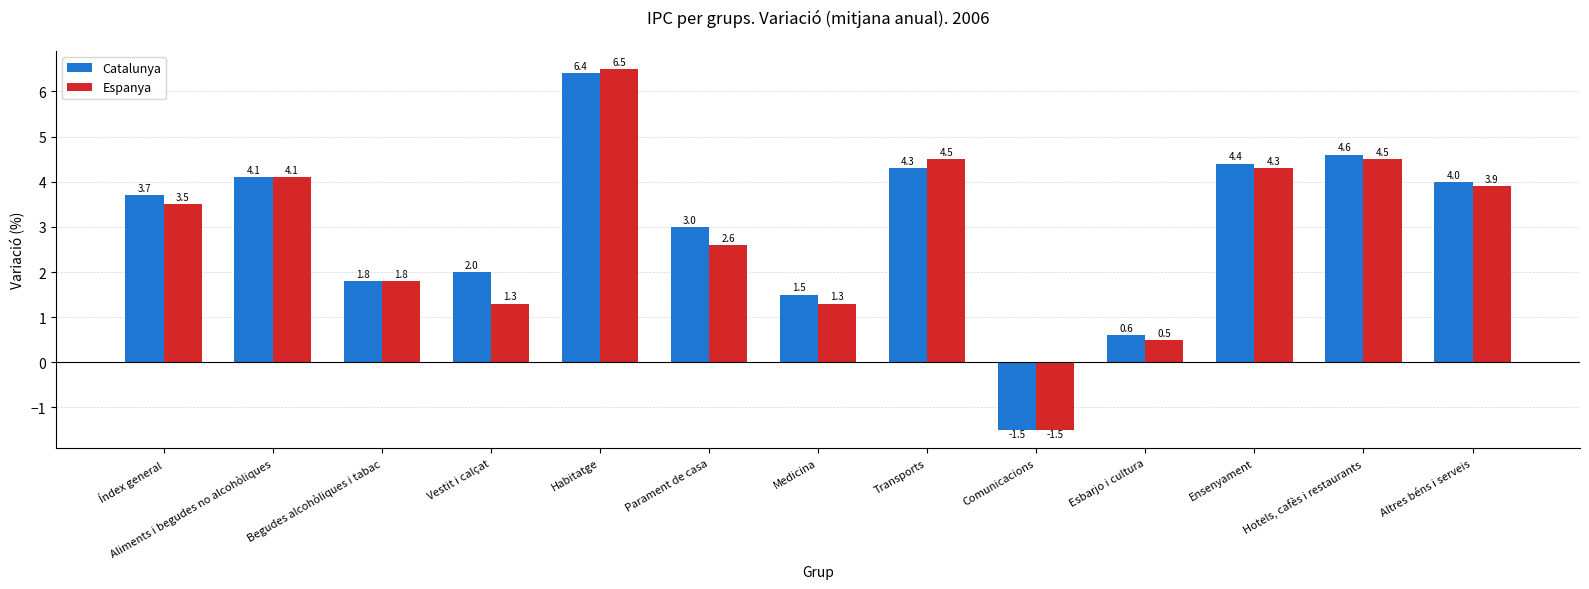

The value of Catalunya at Esbarjo i cultura is 0.2. True or false?

False